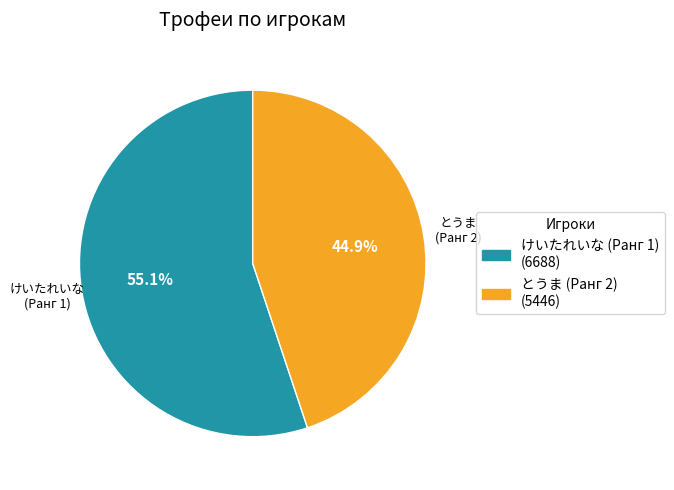

True or false: けいたれいな (Ранг 1) accounts for 50% of the total.

False